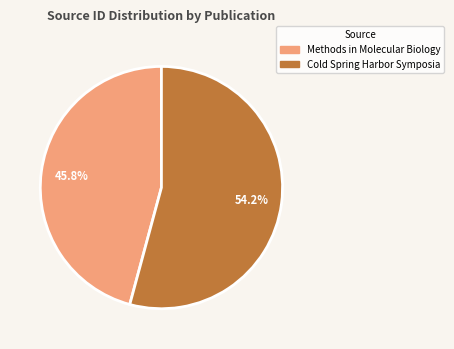

Which has a higher value, Cold Spring Harbor Symposia or Methods in Molecular Biology?

Cold Spring Harbor Symposia